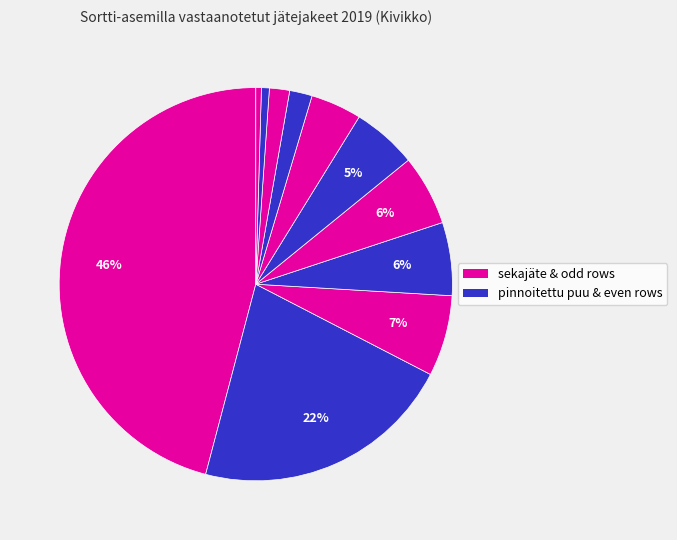

Which slice is the largest?

sekajäte